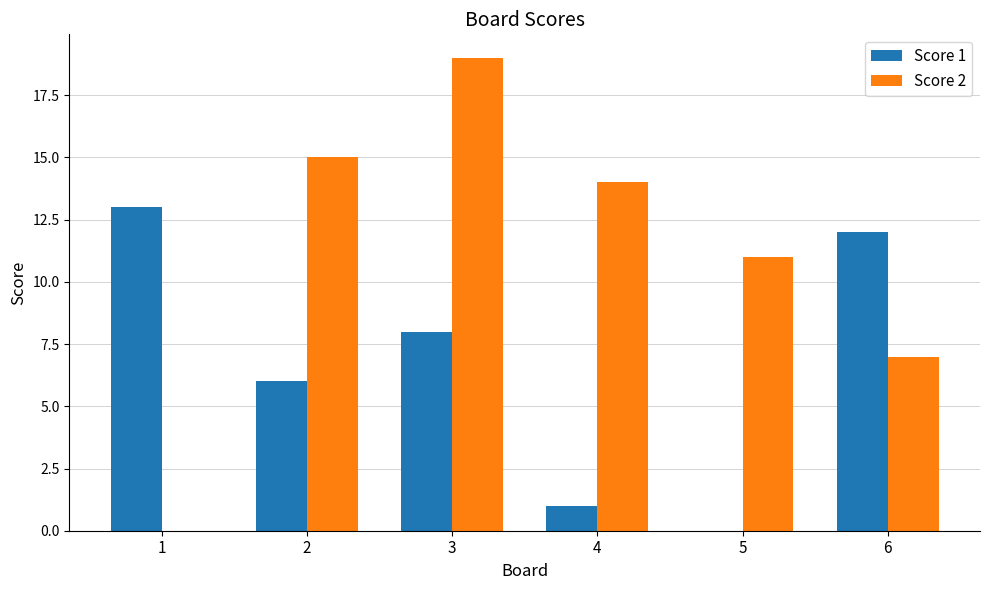

What is the average value of the Score 2 series?

11